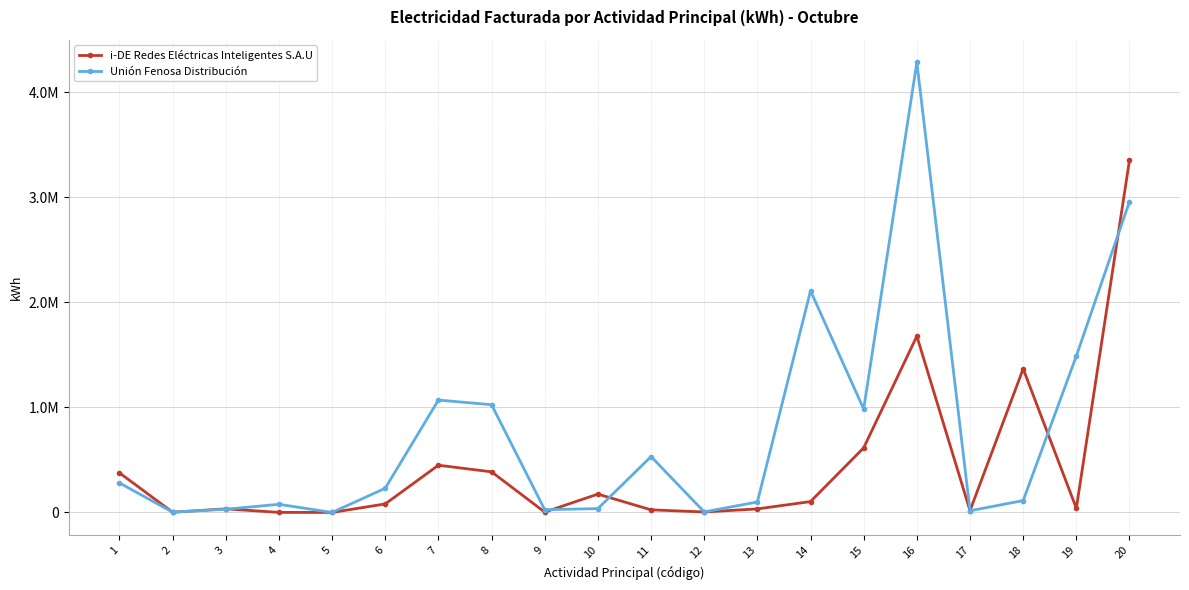

What are all the series names shown in the legend?

i-DE Redes Eléctricas Inteligentes S.A.U, Unión Fenosa Distribución